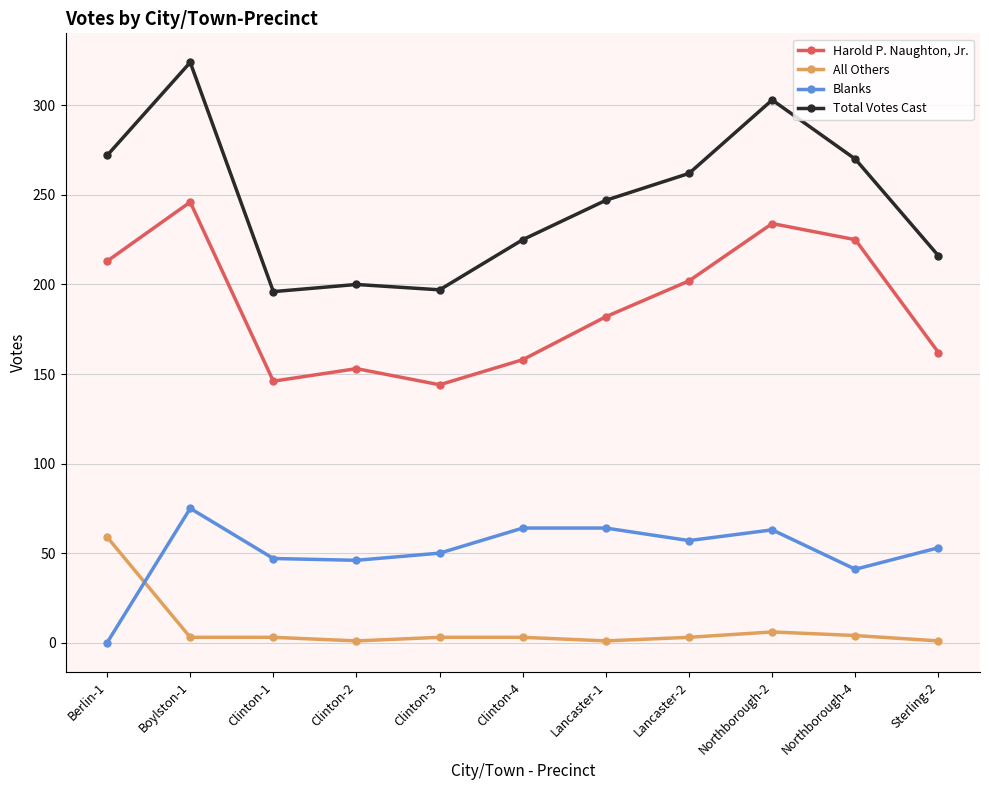

Is it true that Harold P. Naughton, Jr. equals 225 at Northborough-4?

True